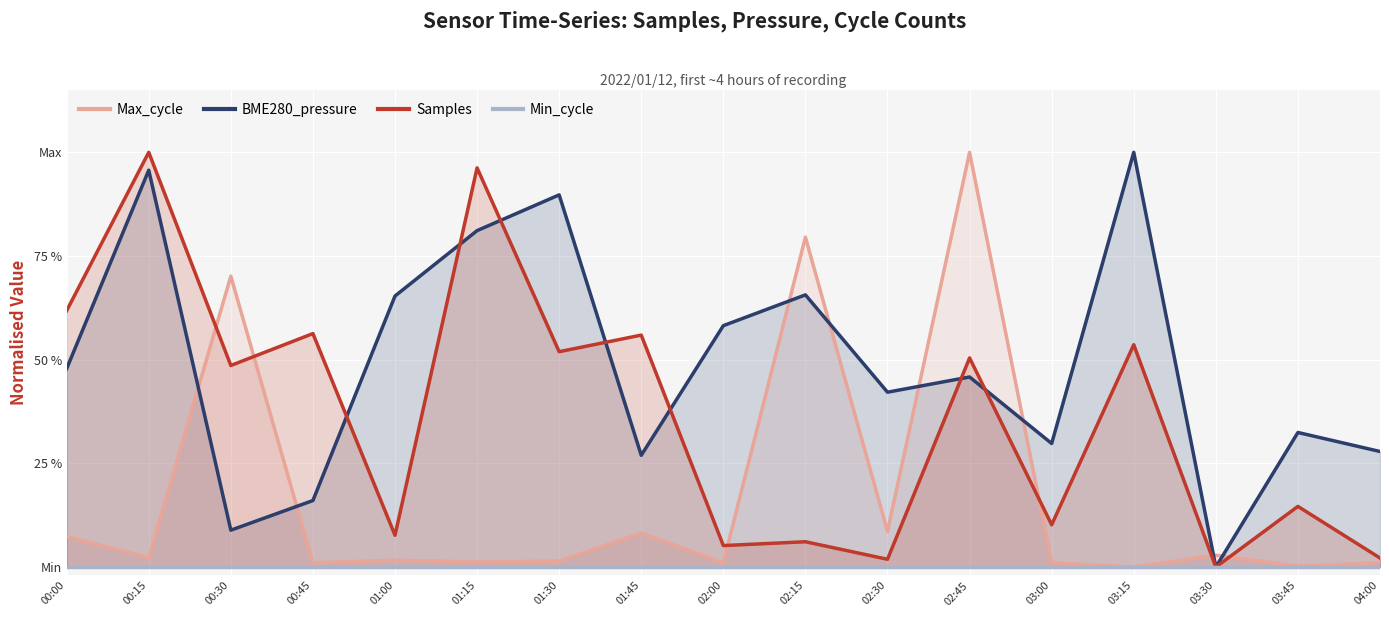

Rank the series at 01:00 from highest to lowest value.

BME280_pressure, Samples, Max_cycle, Min_cycle